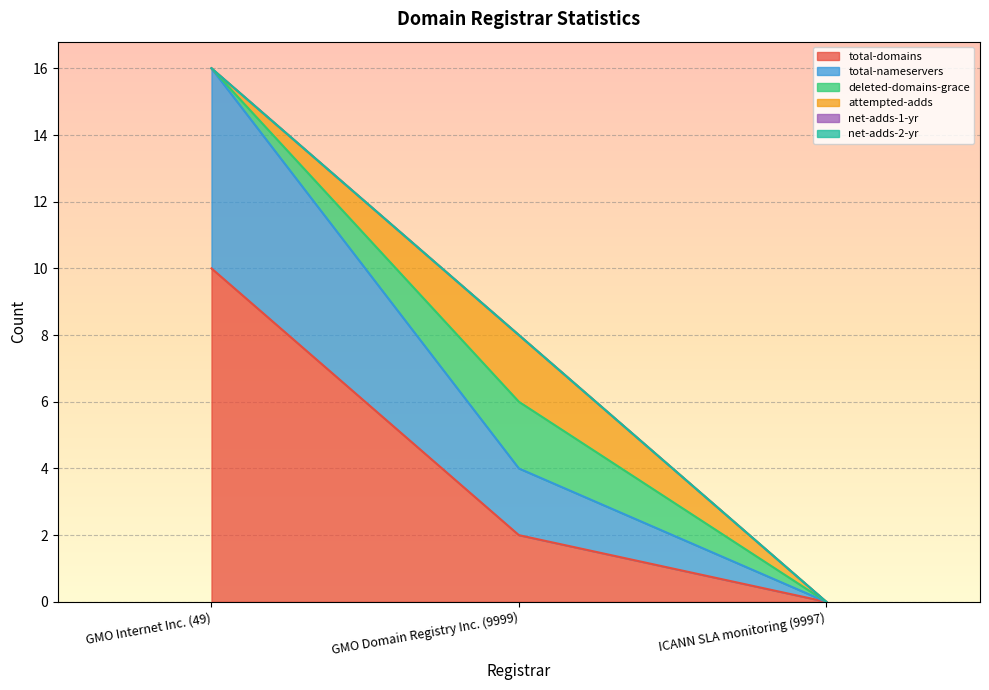

List the labels in order of deleted-domains-grace value, largest first.

GMO Domain Registry Inc. (9999), GMO Internet Inc. (49), ICANN SLA monitoring (9997)